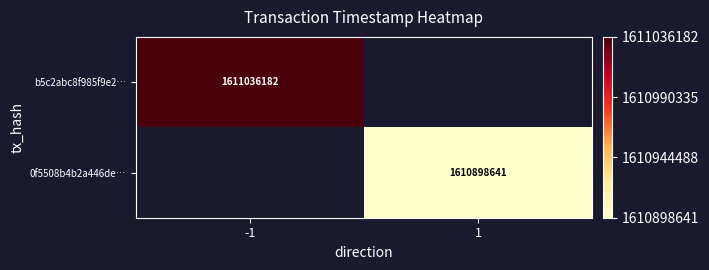

The value of b5c2abc8f985f9e2… at -1 is 2409228079.0. True or false?

False